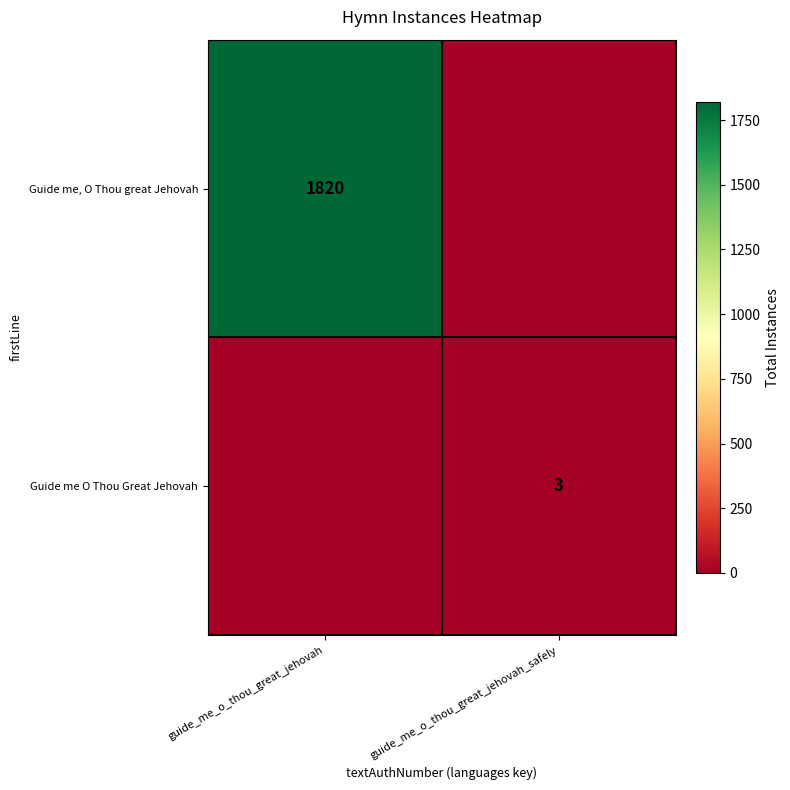

True or false: Guide me, O Thou great Jehovah has a value of 2369 at guide_me_o_thou_great_jehovah.

False